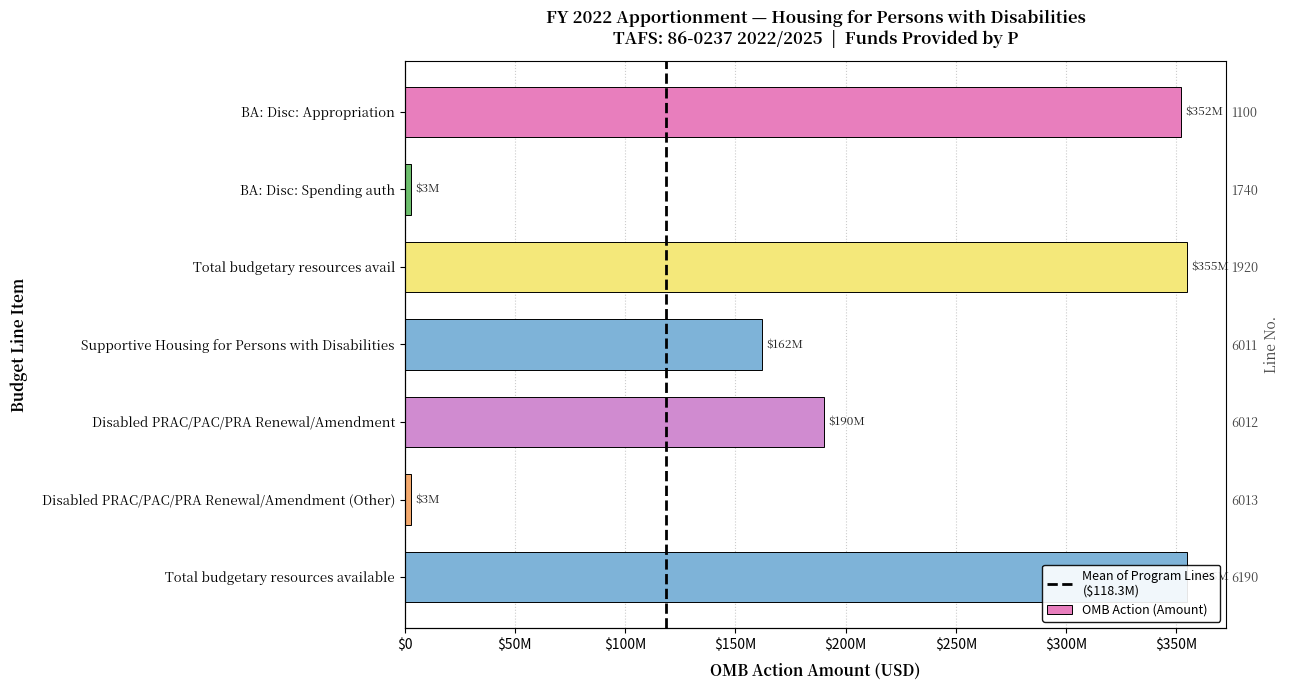

How many values exceed 190000000?

3